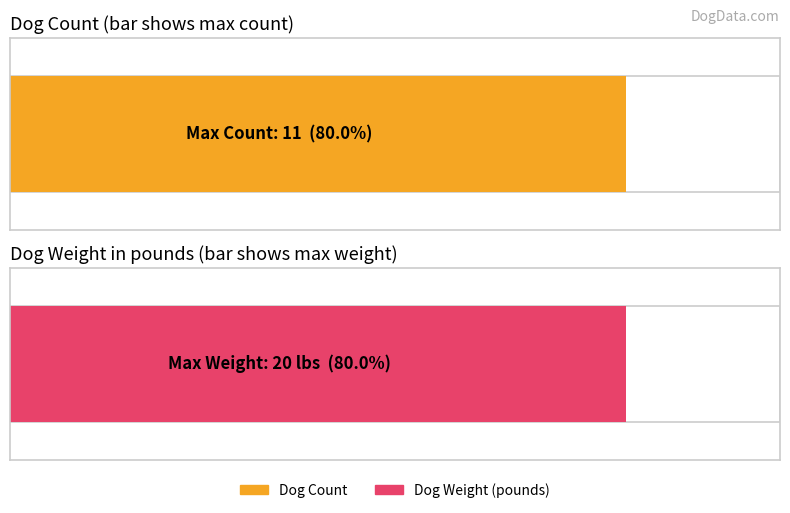

Between 19 and 8, which is larger?

19